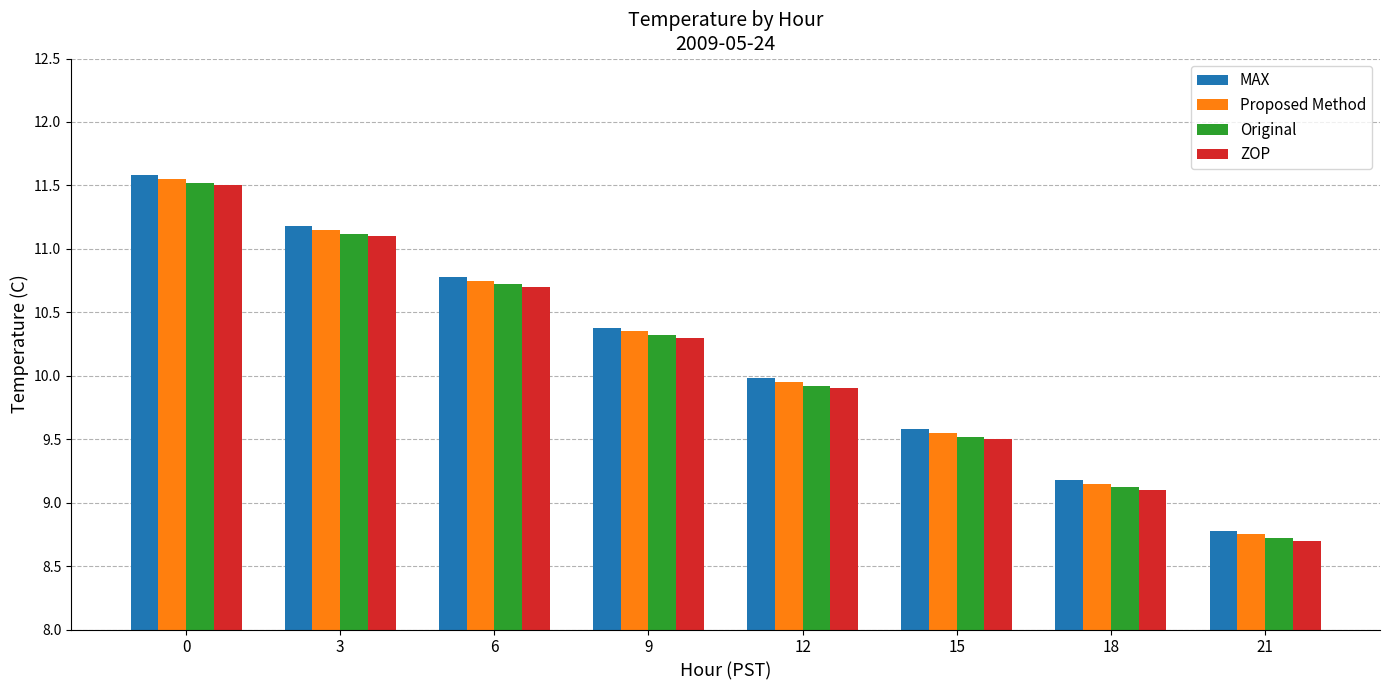

True or false: MAX has a value of 9.6 at 15.

True